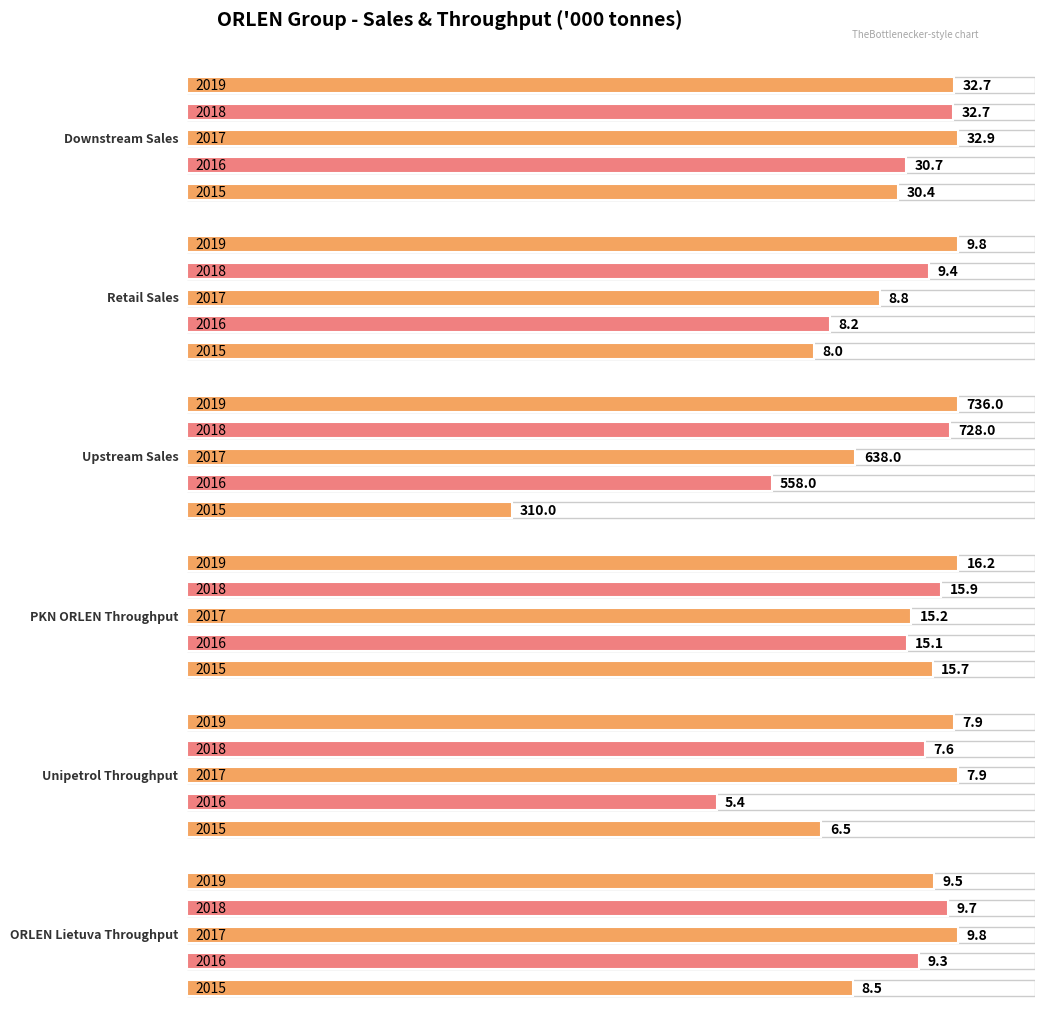

What is the value of the 2016 bar at the 4th from the left?

15.1